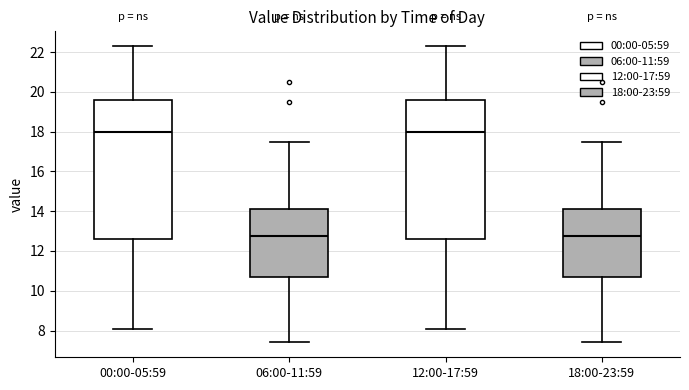

Where does the lower whisker of the box for 00:00-05:59 end on the y-axis? The values are not printed on the chart, so give them approximately, as read against the axis.

8.2